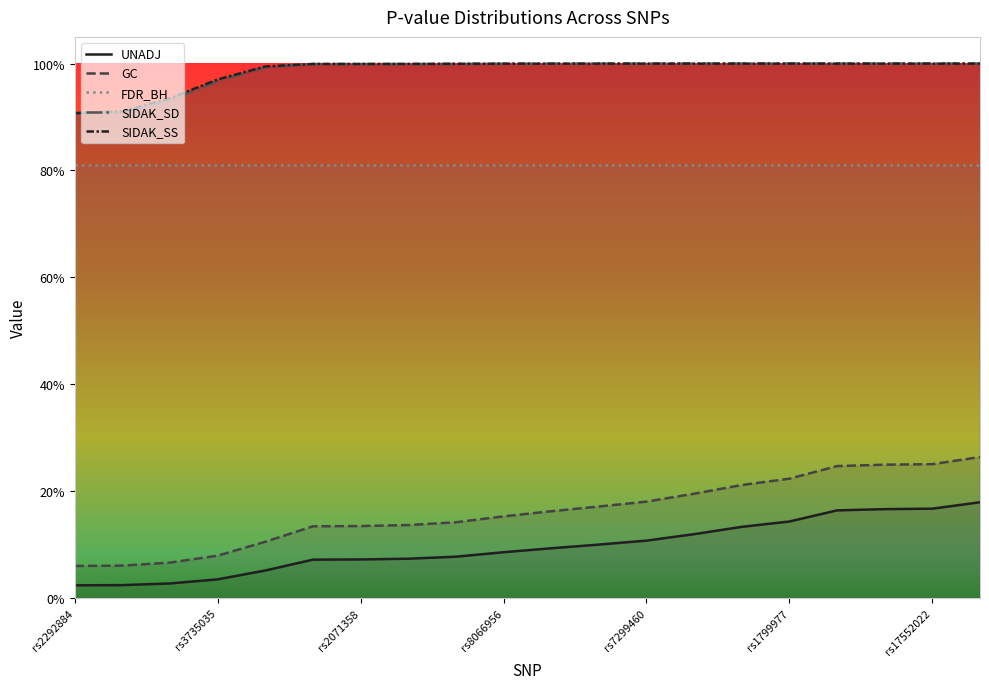

At which label is GC closest to 0?

rs2292884